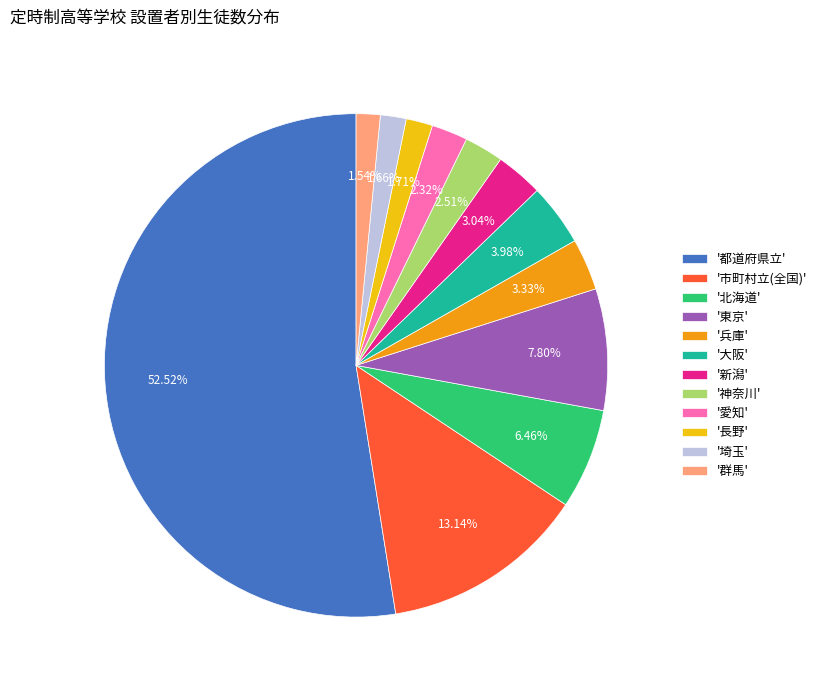

What is the largest slice in the pie chart?

'都道府県立'